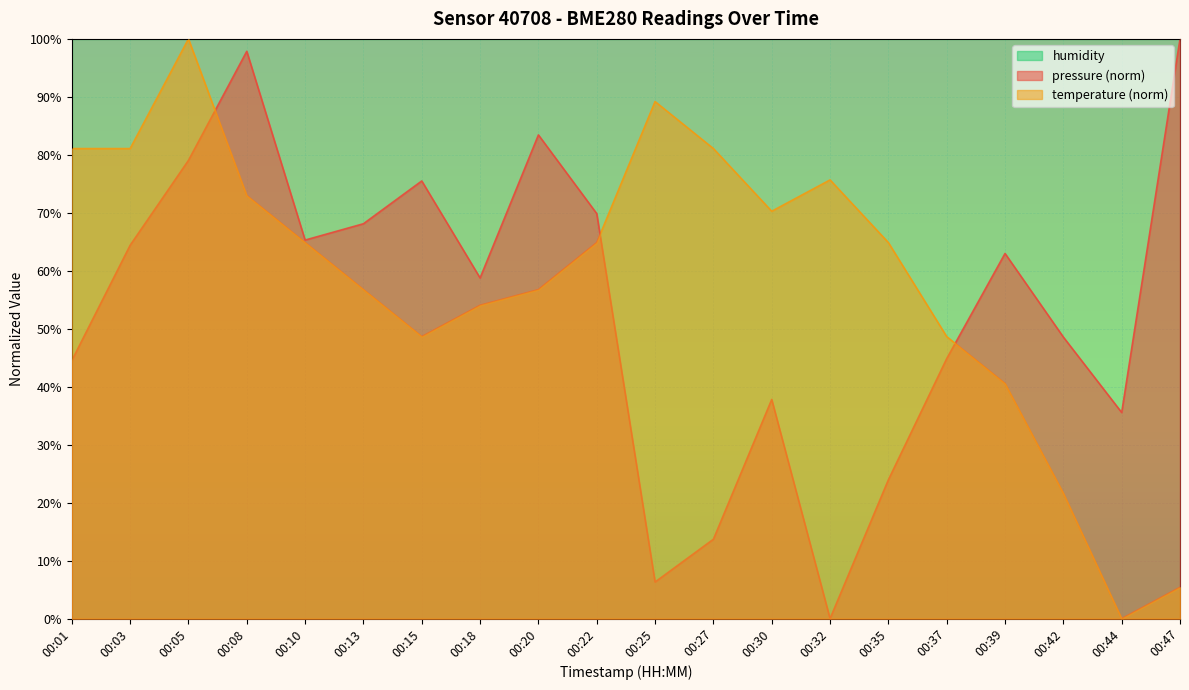

What is the sum of all temperature values?

1178.4